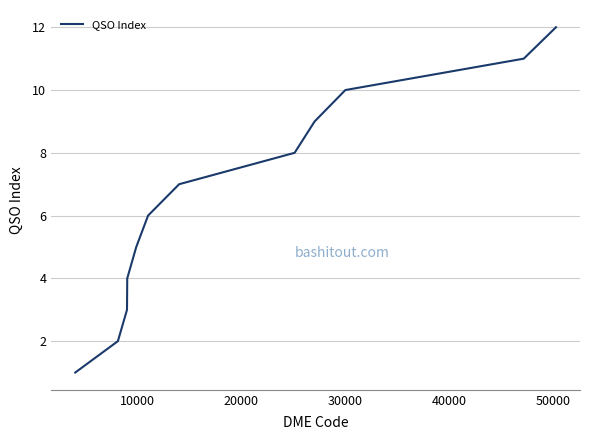

What is the difference between the maximum and minimum values?

11